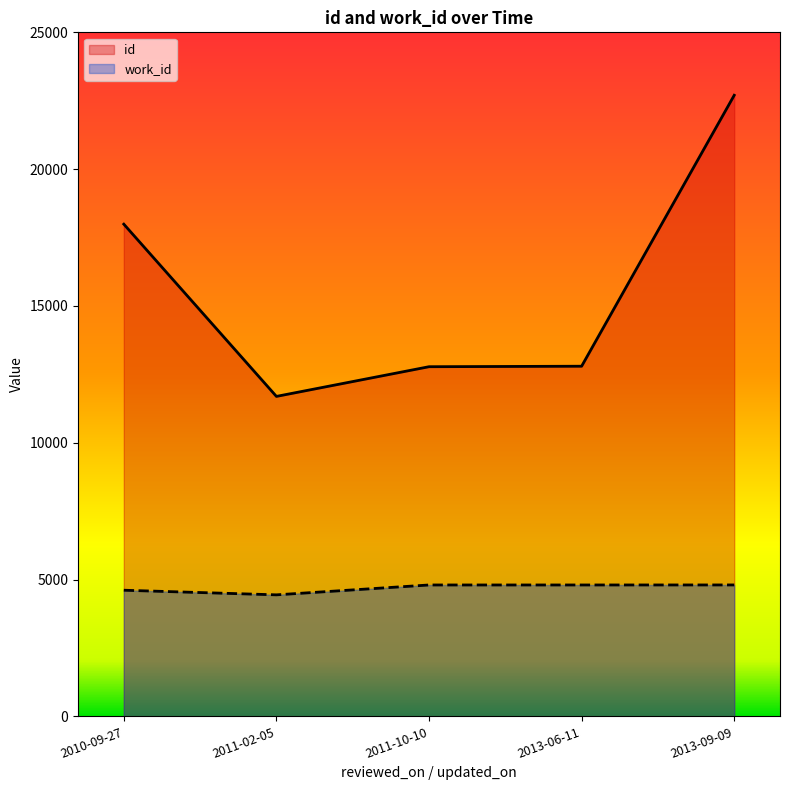

True or false: id and work_id intersect in this chart.

False